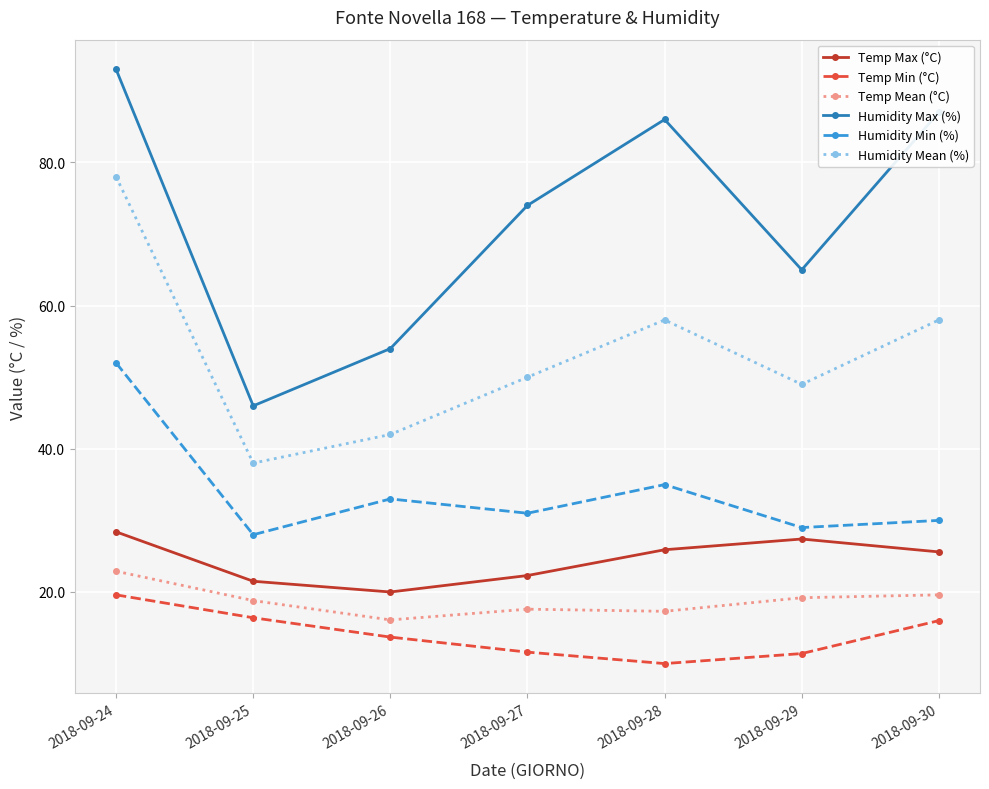

What is the value of the Humidity Mean (%) point at the 7th from the left?

58.0